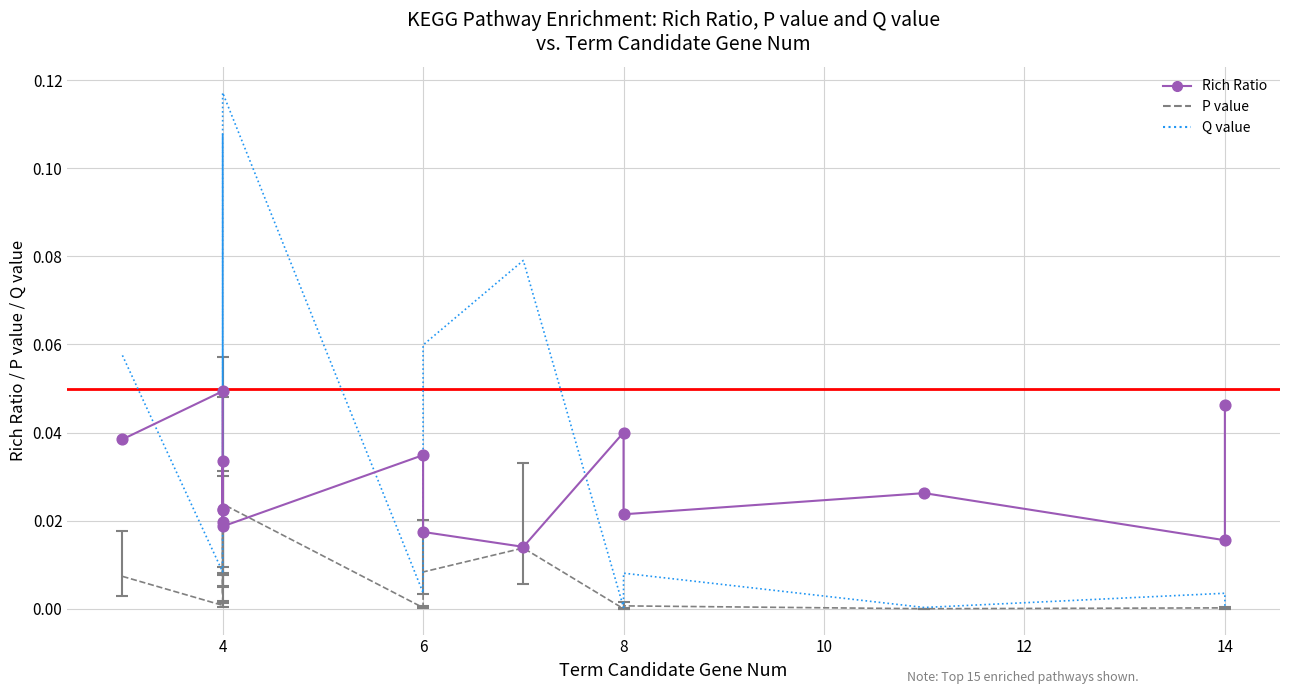

Which series contains the lowest Y value?

P value